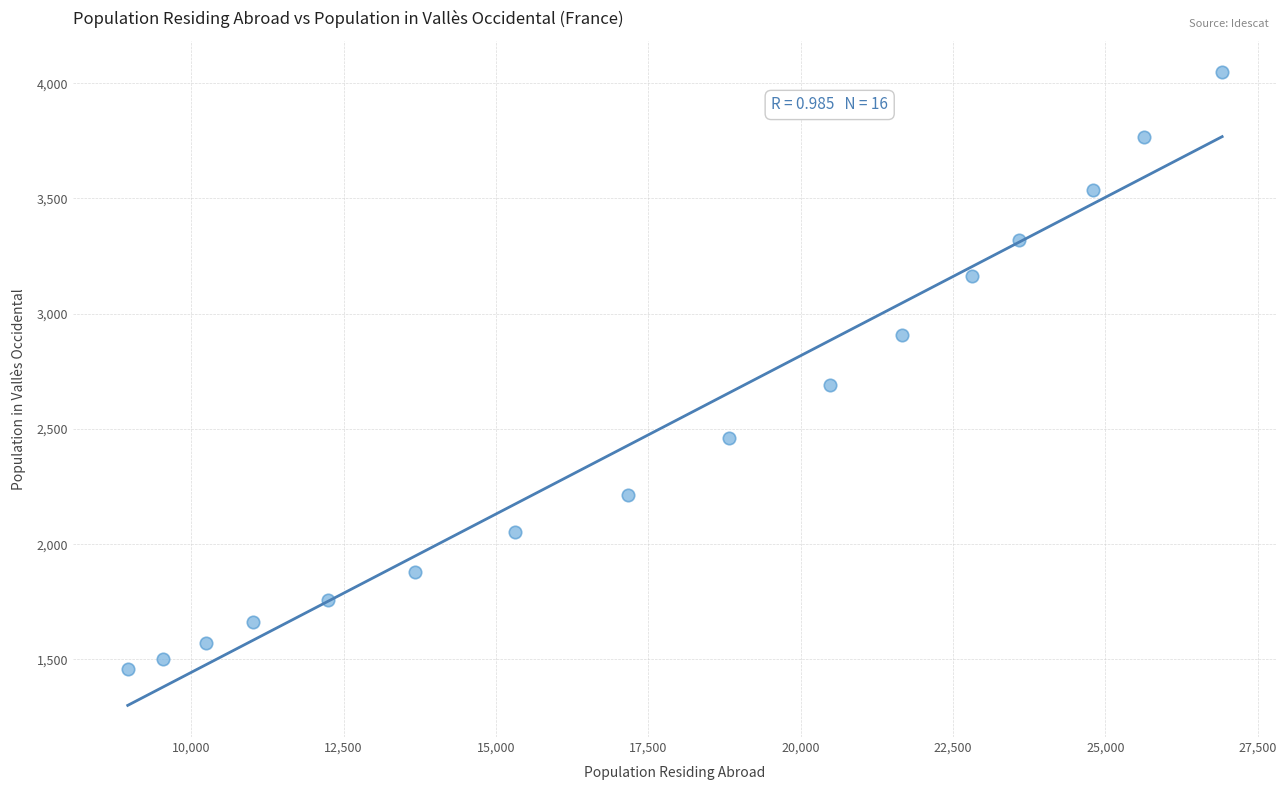

What is the range of X values (max minus min)?

17960